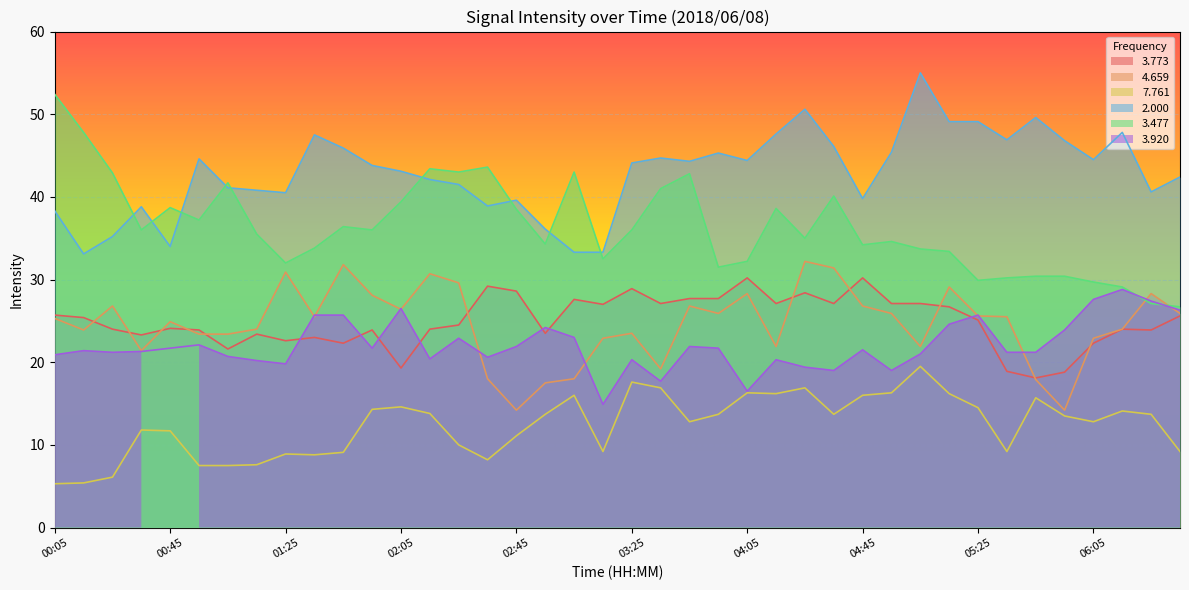

In 7.761, how many points are higher than both neighbors (excluding endpoints)?

10